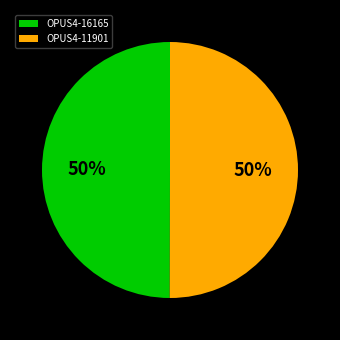

Is the sum of OPUS4-11901 and OPUS4-16165 greater than half?

Yes